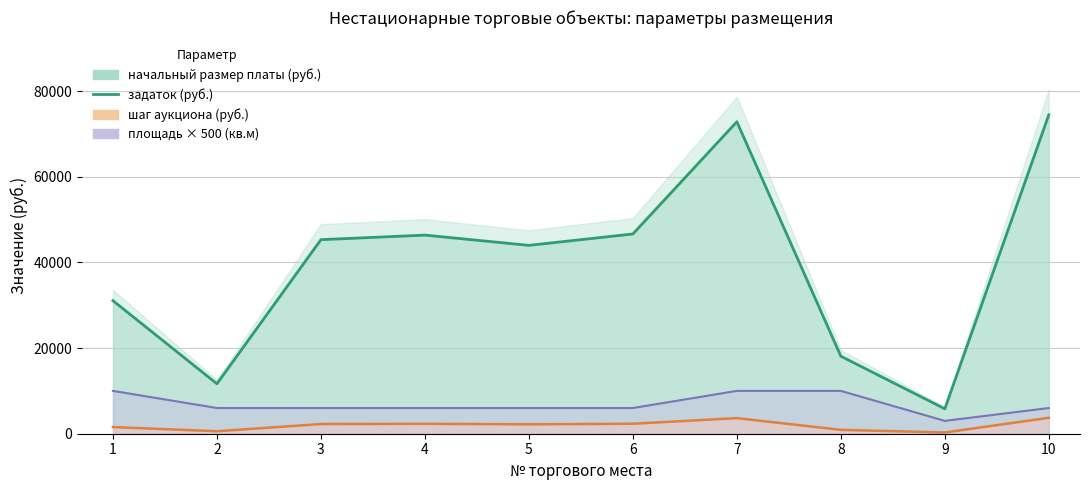

How many points are higher than both their immediate neighbors (excluding endpoints)?

2